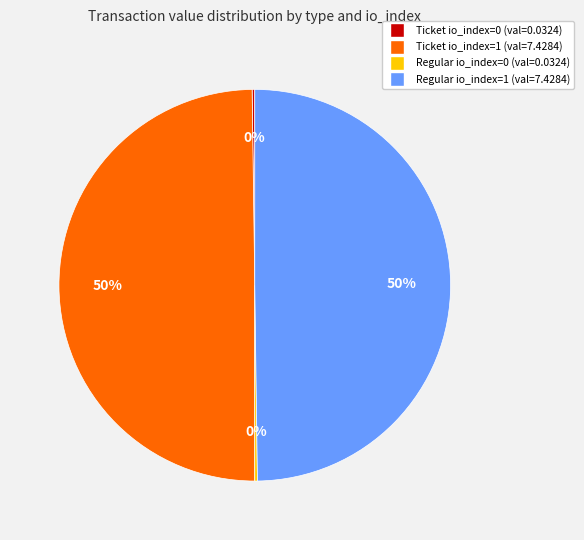

What percentage is the Regular io_index=1 slice, to the nearest percent?

50%